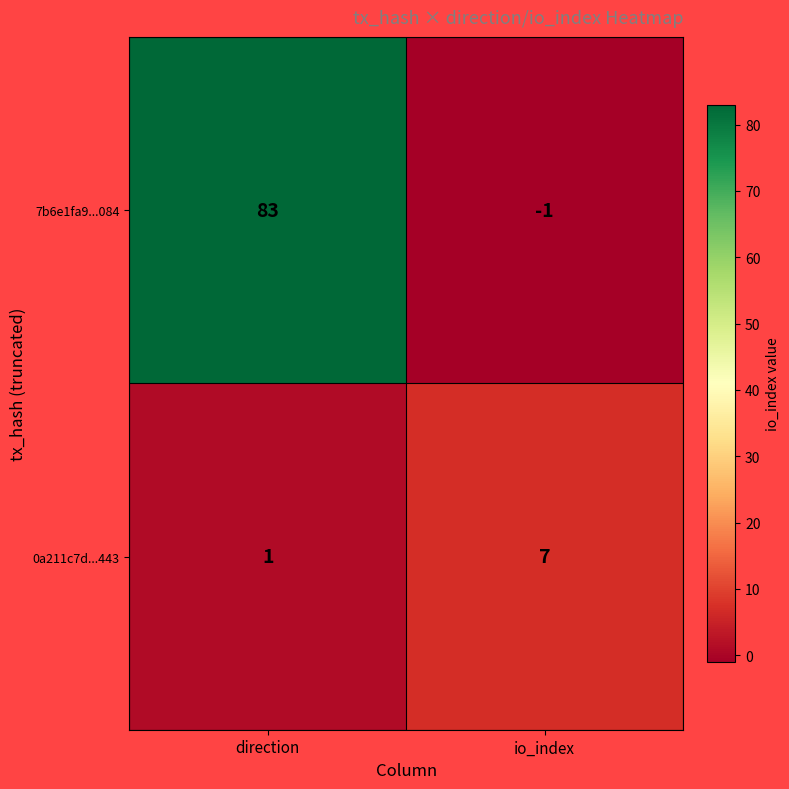

Is it true that 0a211c7d...443 equals 1 at direction?

True